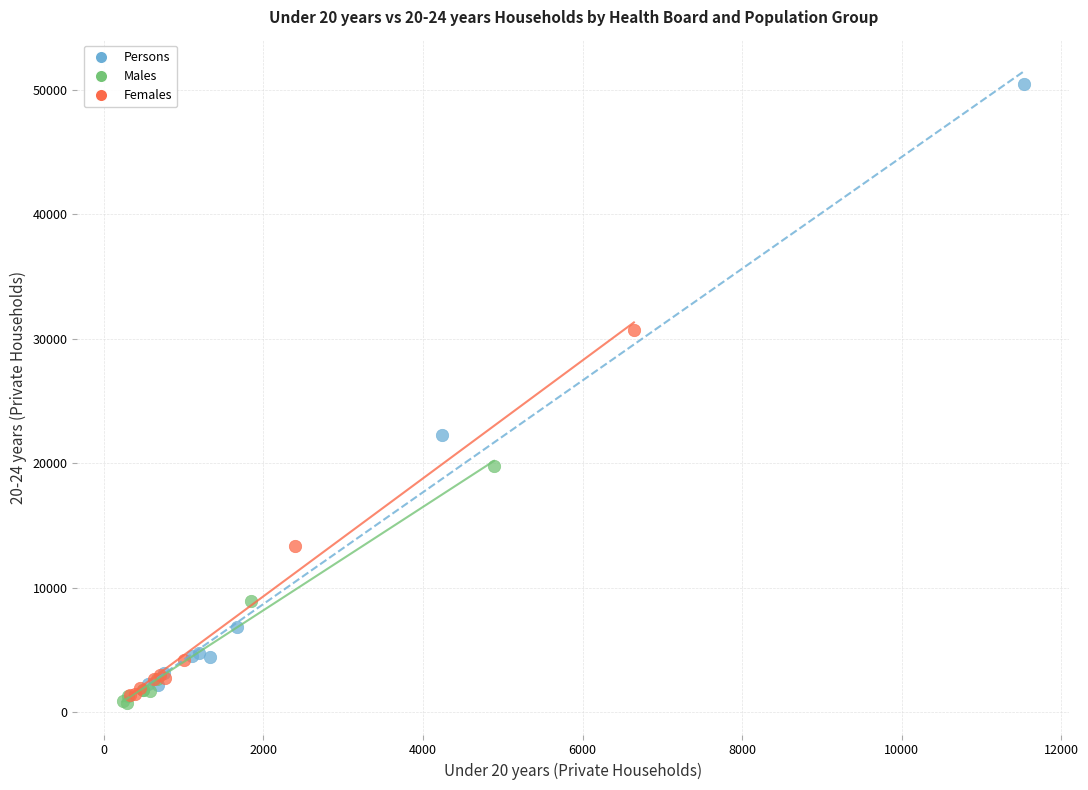

Which series has the largest Y range (max minus min)?

Persons